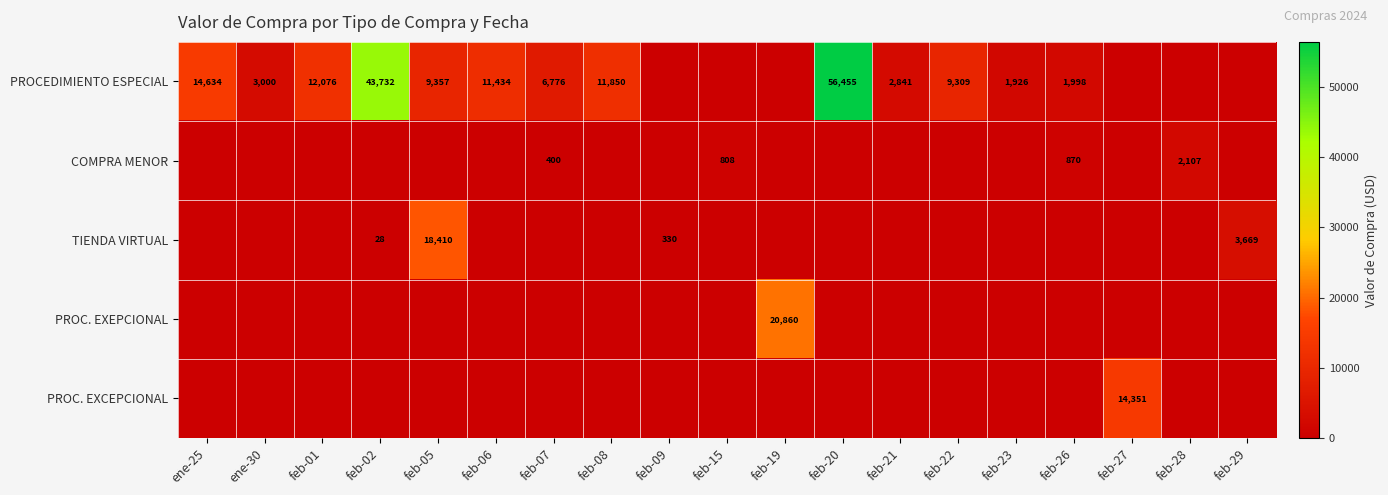

At feb-27, list the series in order from largest to smallest.

PROC. EXCEPCIONAL, PROCEDIMIENTO ESPECIAL, COMPRA MENOR, TIENDA VIRTUAL, PROC. EXEPCIONAL